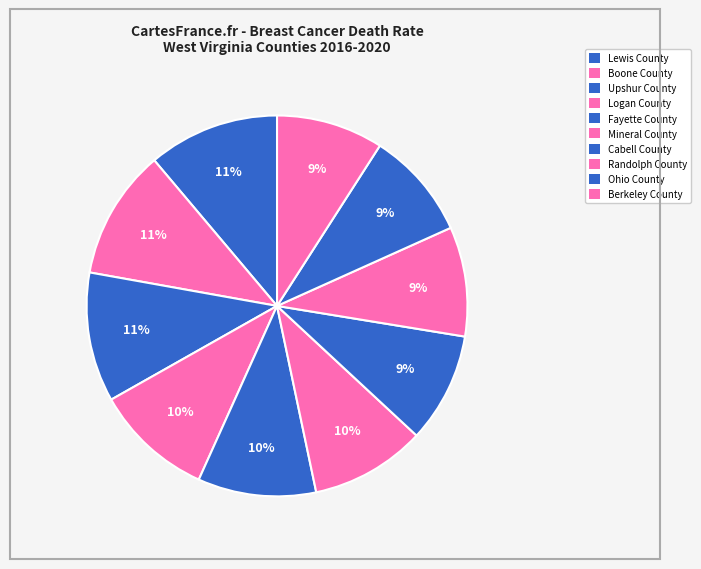

Count the number of slices in the pie.

10